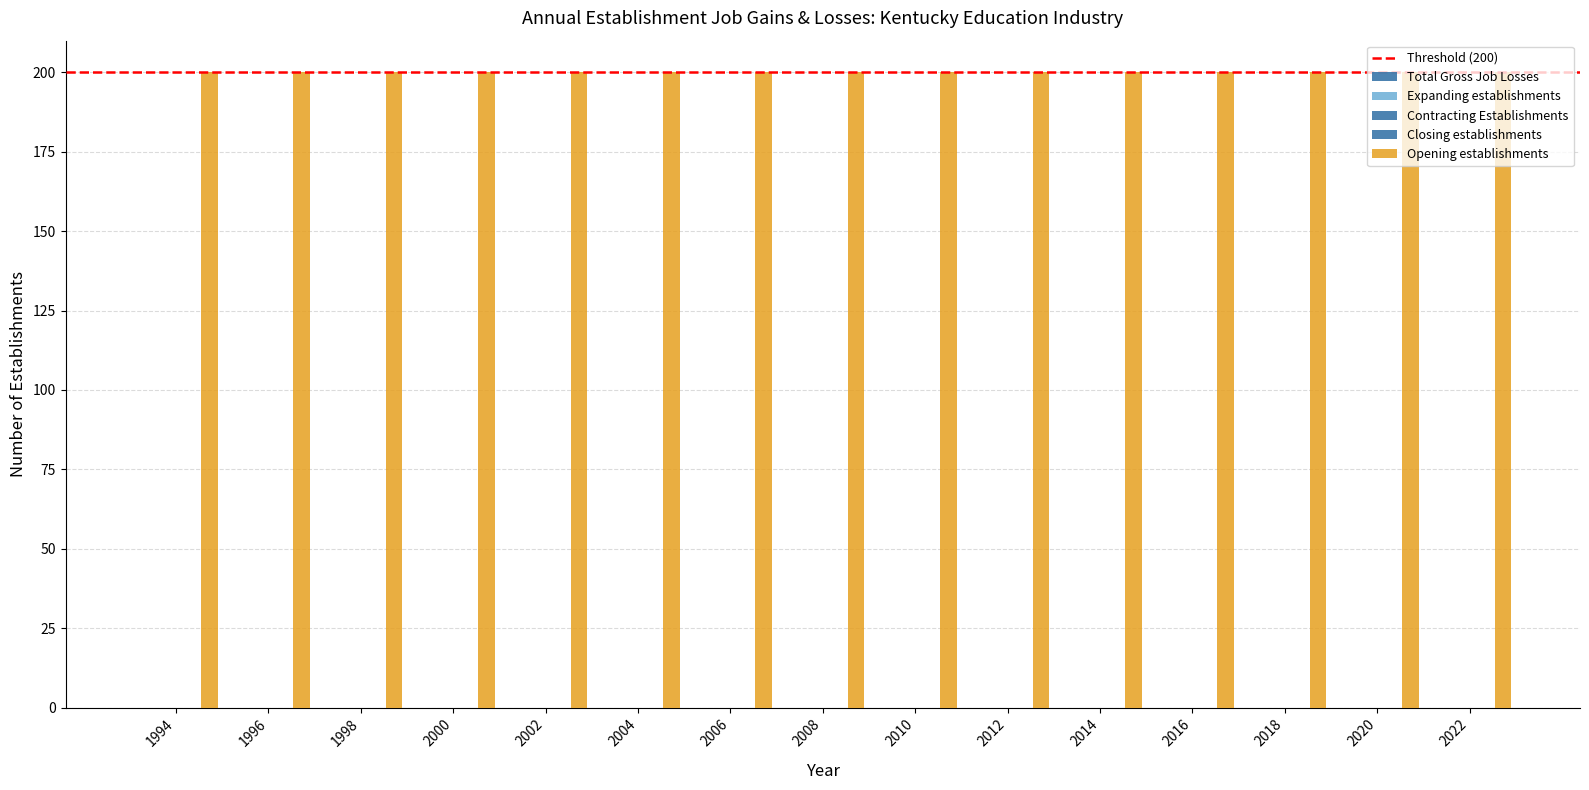

Count the number of categories in the chart.

15